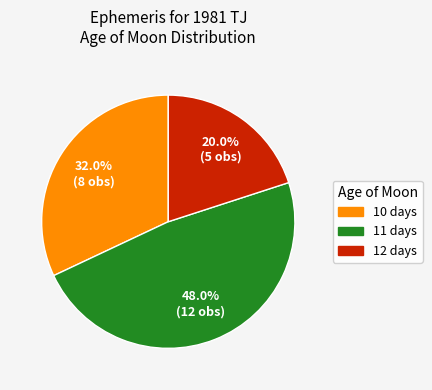

Which slice is the smallest?

12 days